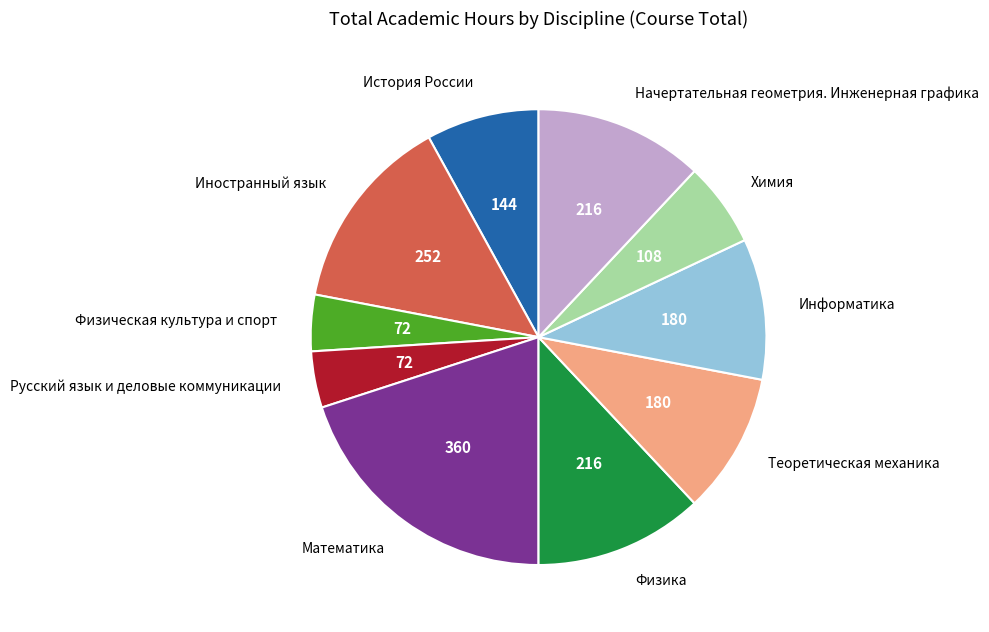

Do Математика and Теоретическая механика together represent more than half of the pie?

No